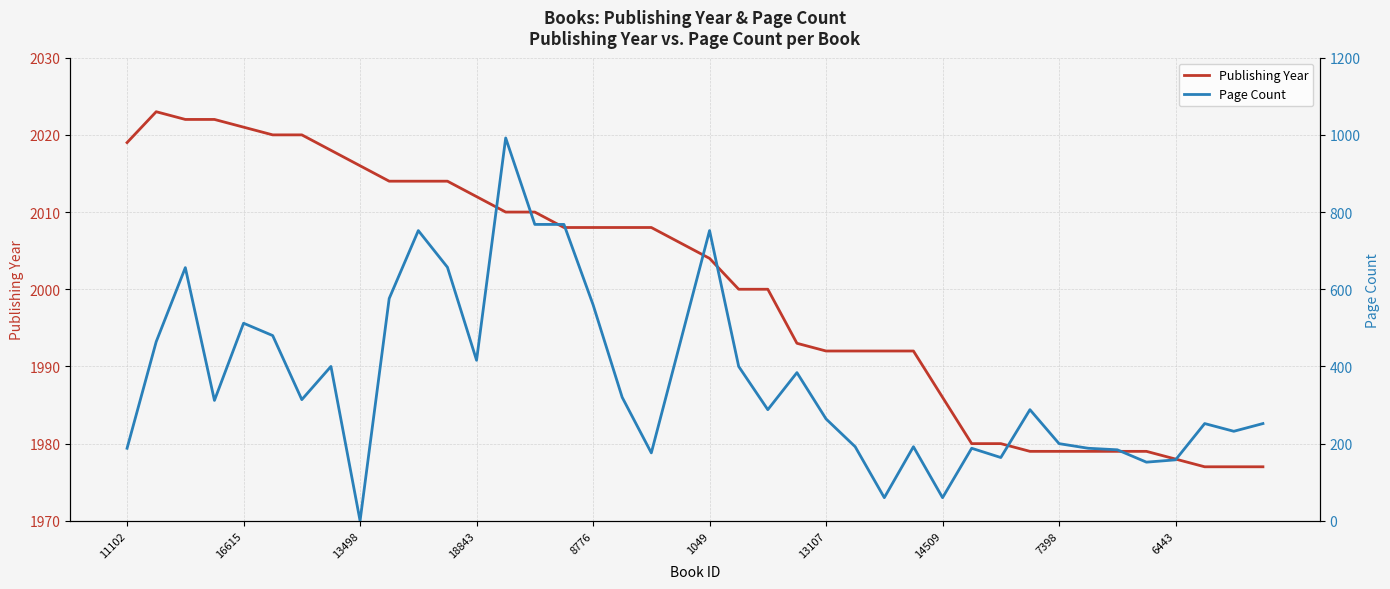

Where does the Publishing Year series first go above 2006?

11102